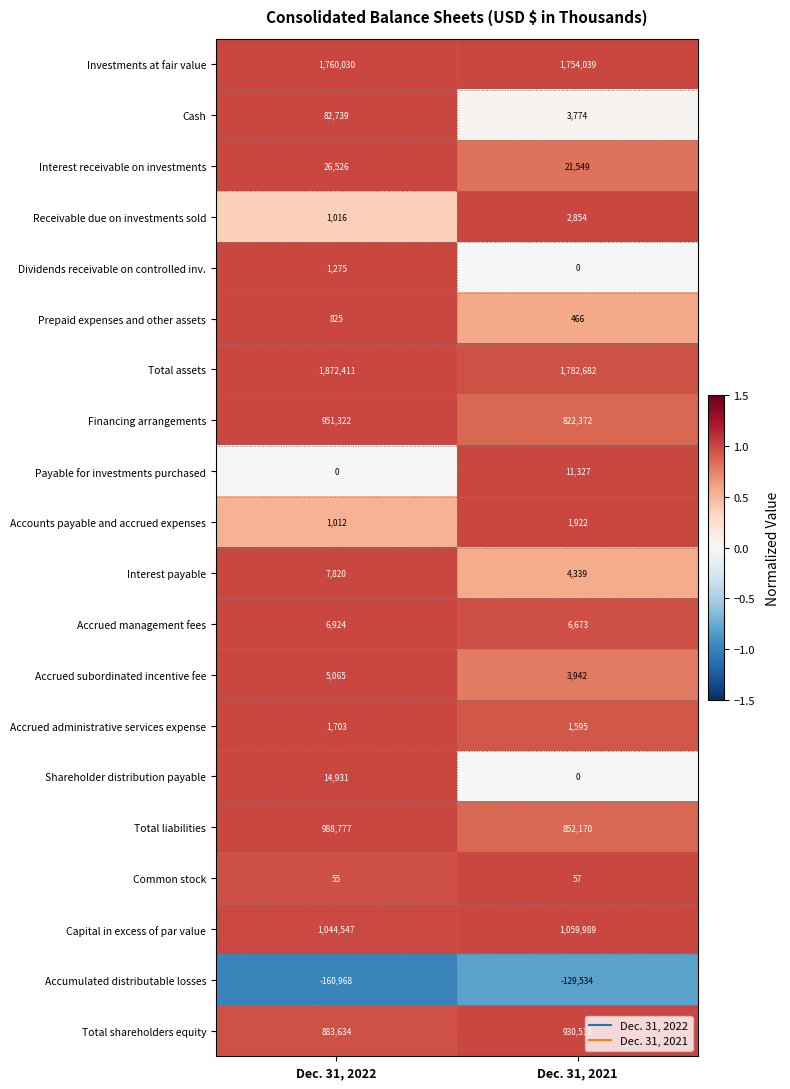

Which series has the largest total across all categories?

Total assets